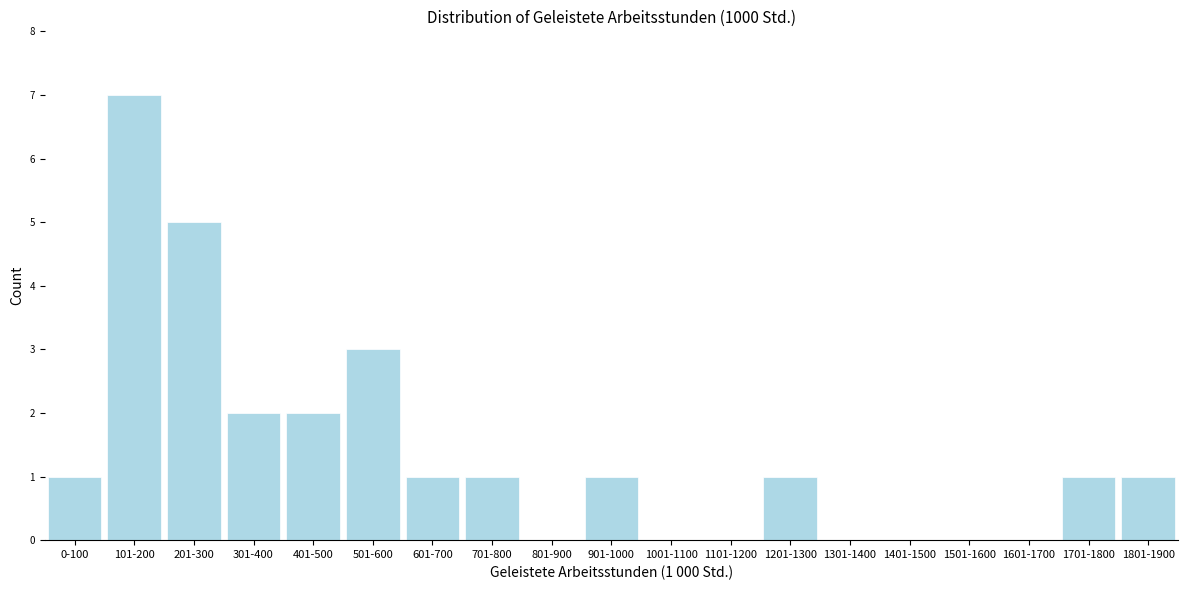

Reading left to right, transcribe all the data shown in this chart.

0-100=1	101-200=7	201-300=5	301-400=2	401-500=2	501-600=3	601-700=1	701-800=1	801-900=0	901-1000=1	1001-1100=0	1101-1200=0	1201-1300=1	1301-1400=0	1401-1500=0	1501-1600=0	1601-1700=0	1701-1800=1	1801-1900=1